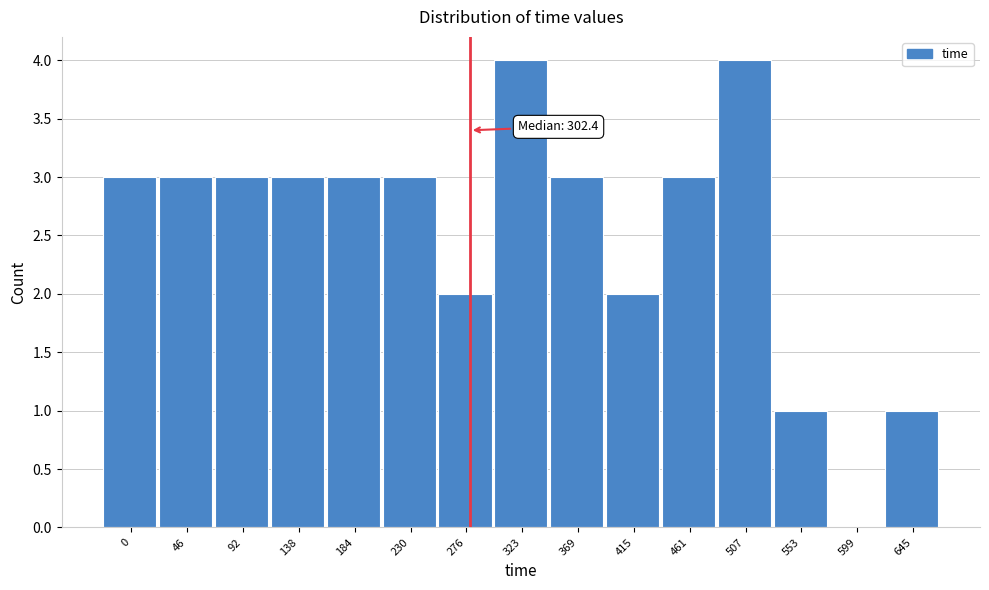

Reading right to left, extract all data points from this chart.

645=1	599=0	553=1	507=4	461=3	415=2	369=3	323=4	276=2	230=3	184=3	138=3	92=3	46=3	0=3